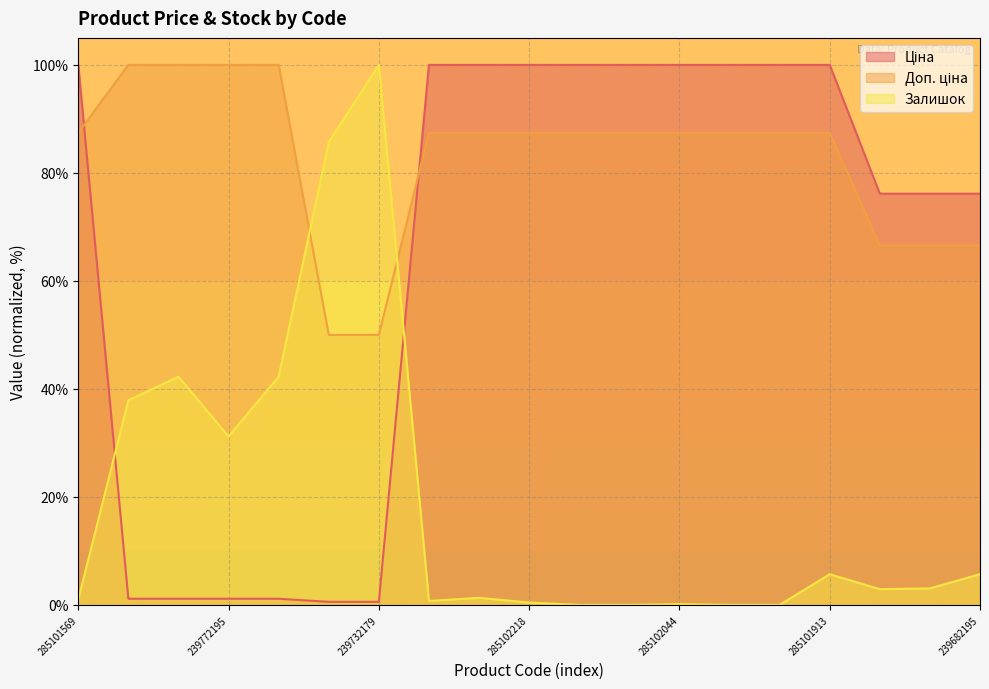

What is the value of the Залишок point at the 8th from the left?

0.7